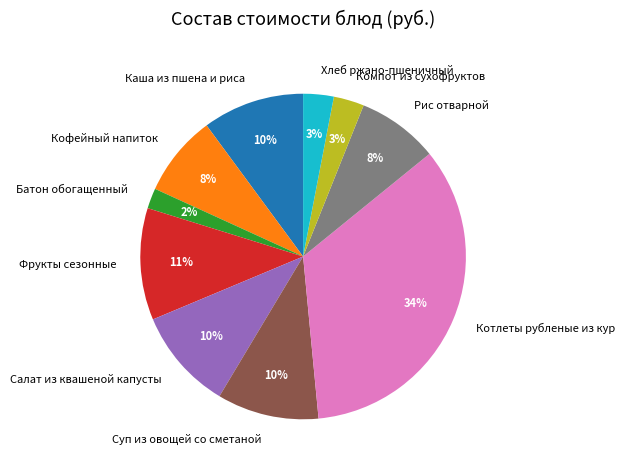

Does Каша из пшена и риса account for over 50% of the chart?

No